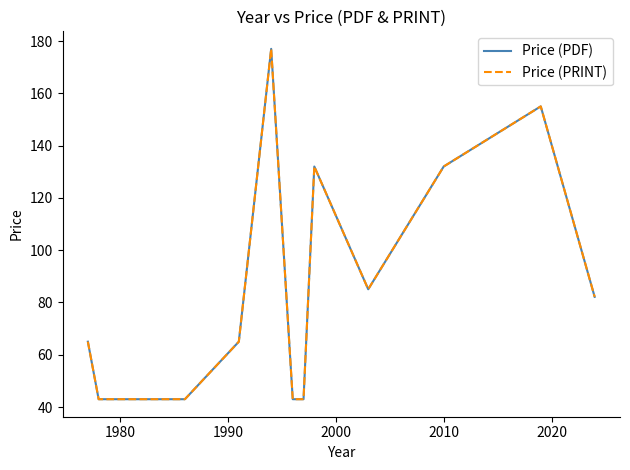

Which category has the lowest value in the Price (PDF) series?

1980